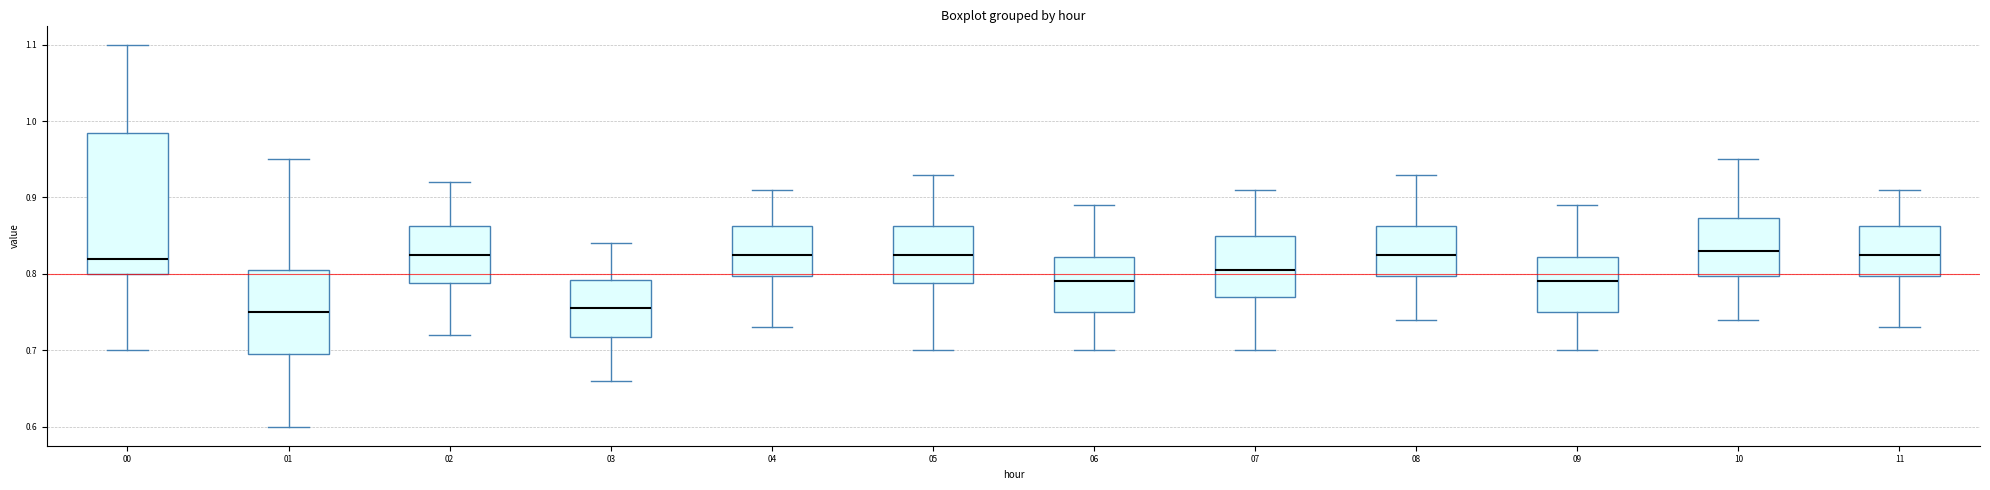

Where is the upper edge of the box at x = 09 on the y-axis? The values are not printed on the chart, so give them approximately, as read against the axis.

0.82